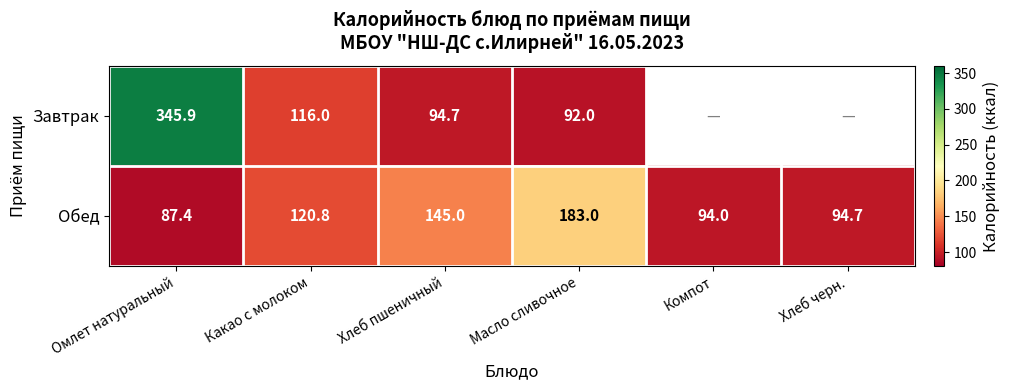

What is the sum of all Обед values?

724.9